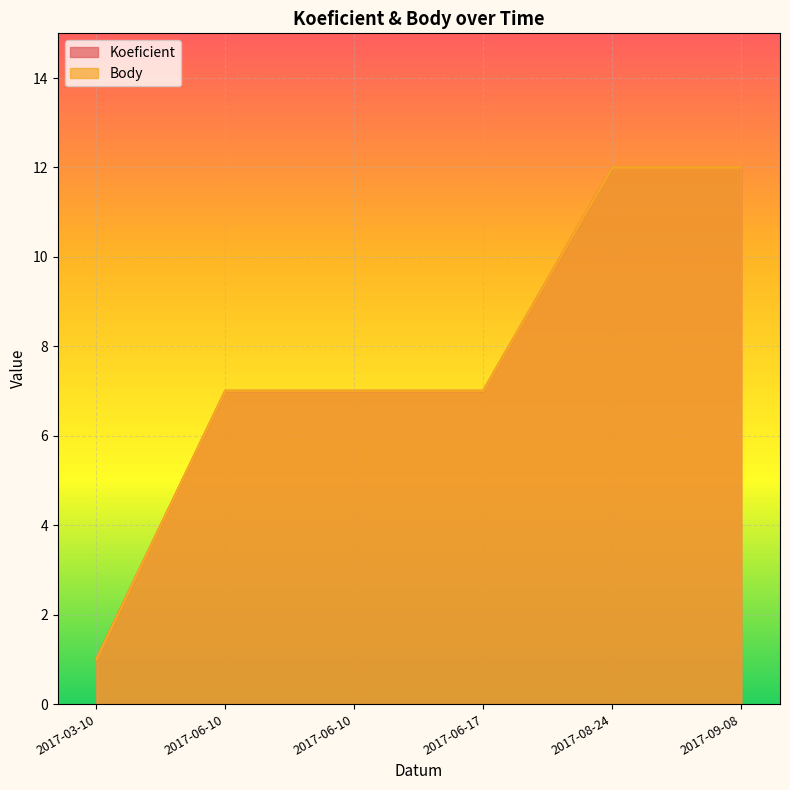

Reading left to right, extract all data points from this chart.

Koeficient: 2017-03-10=1	2017-06-10=7	2017-06-10=7	2017-06-17=7	2017-08-24=12	2017-09-08=12
Body: 2017-03-10=1	2017-06-10=7	2017-06-10=7	2017-06-17=7	2017-08-24=12	2017-09-08=12